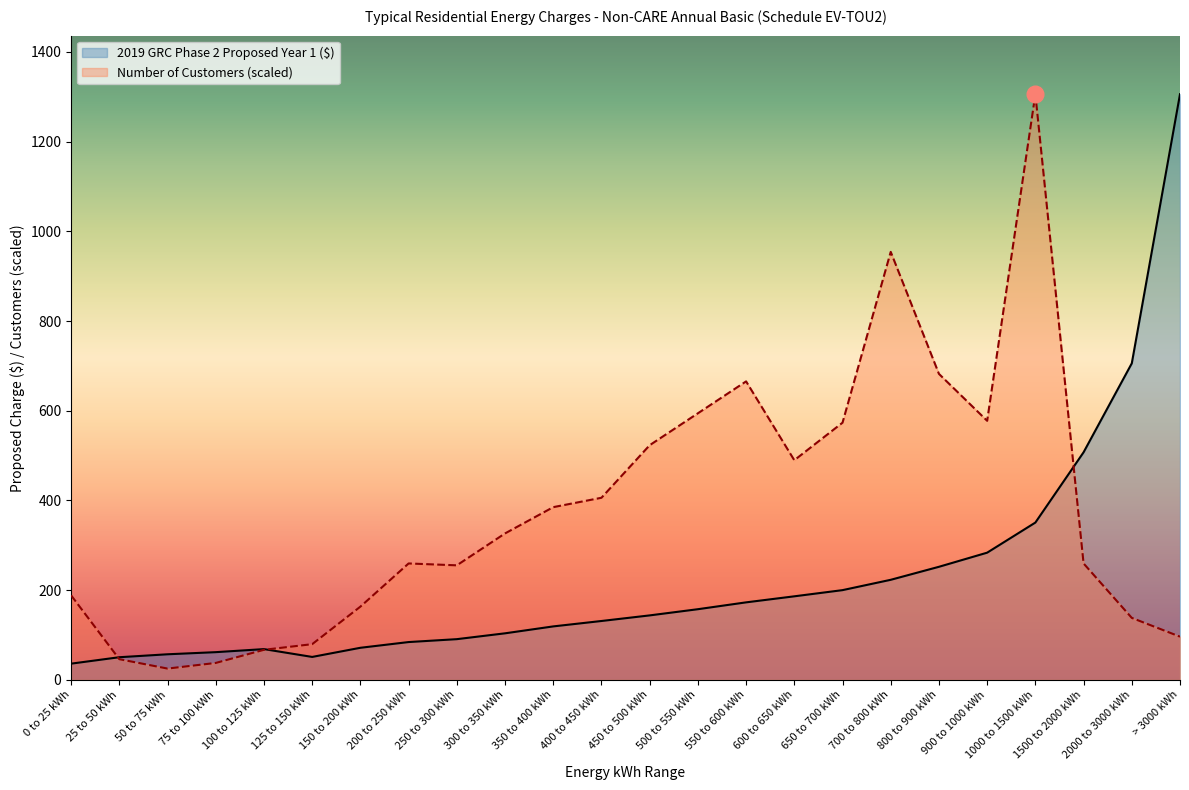

What is the label of the 18th point from the right?

150 to 200 kWh